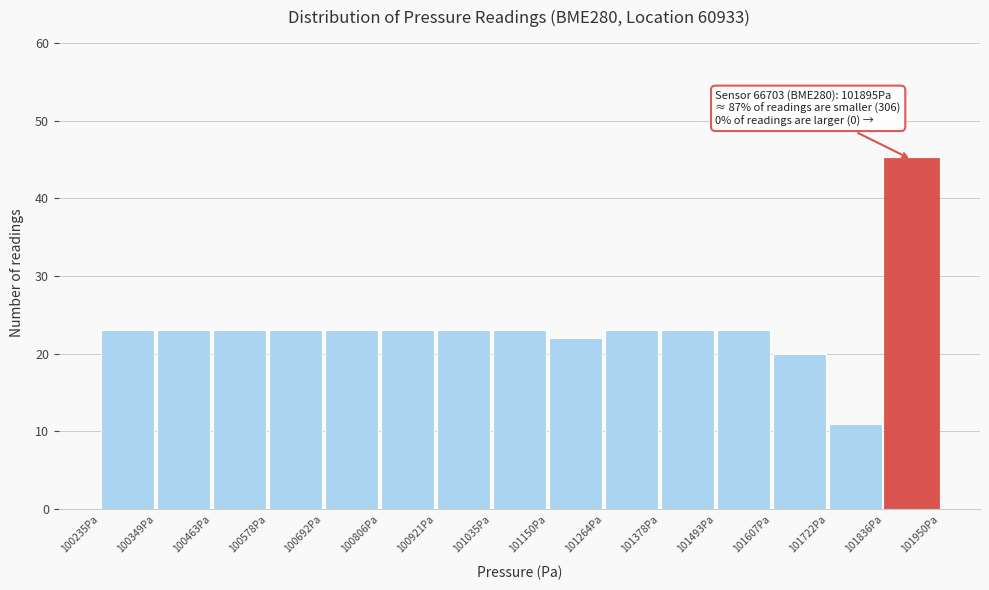

Which range on the x-axis has the tallest bar?

101840 to 101960